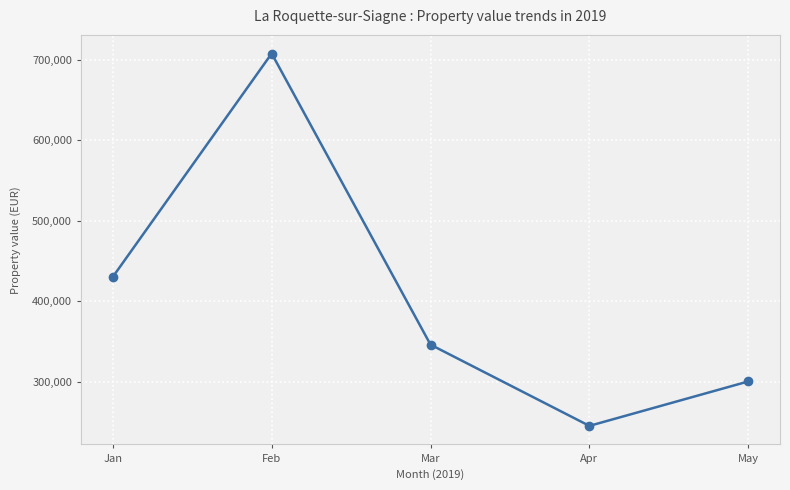

Reading left to right, transcribe all the data shown in this chart.

Jan=430375	Feb=707650	Mar=346250	Apr=245436	May=300583